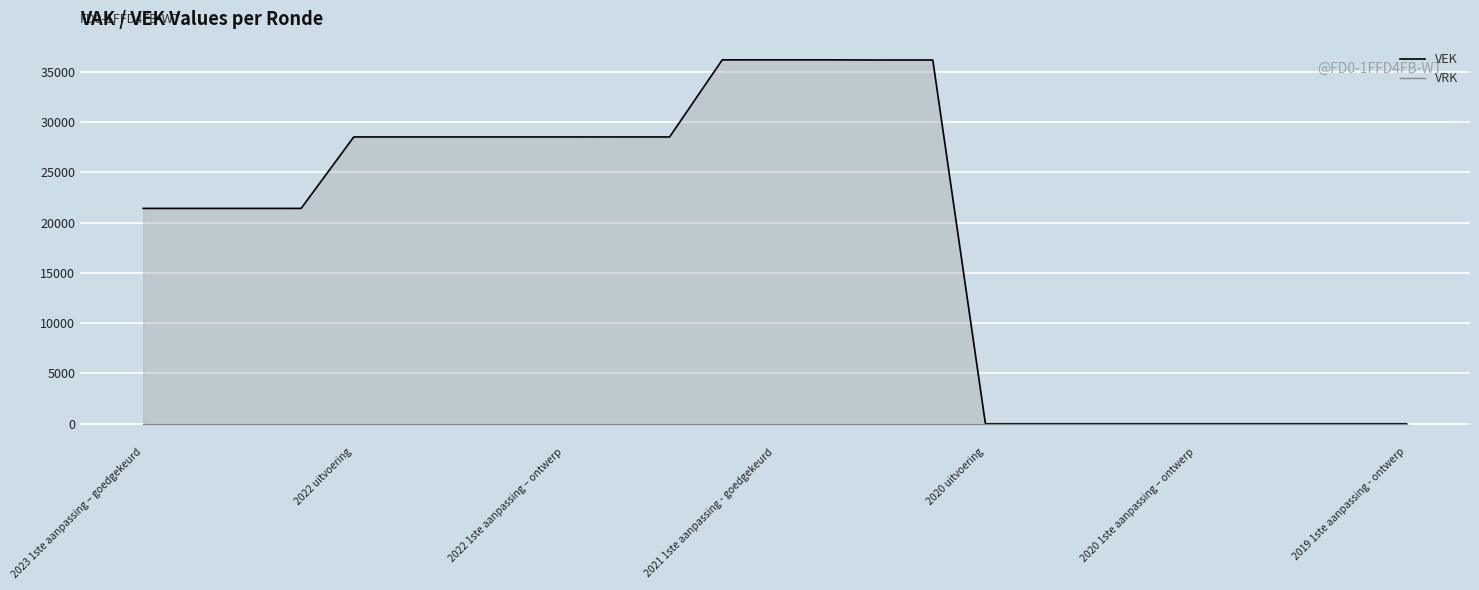

Rank the series by their average value, from highest to lowest.

VEK, VRK